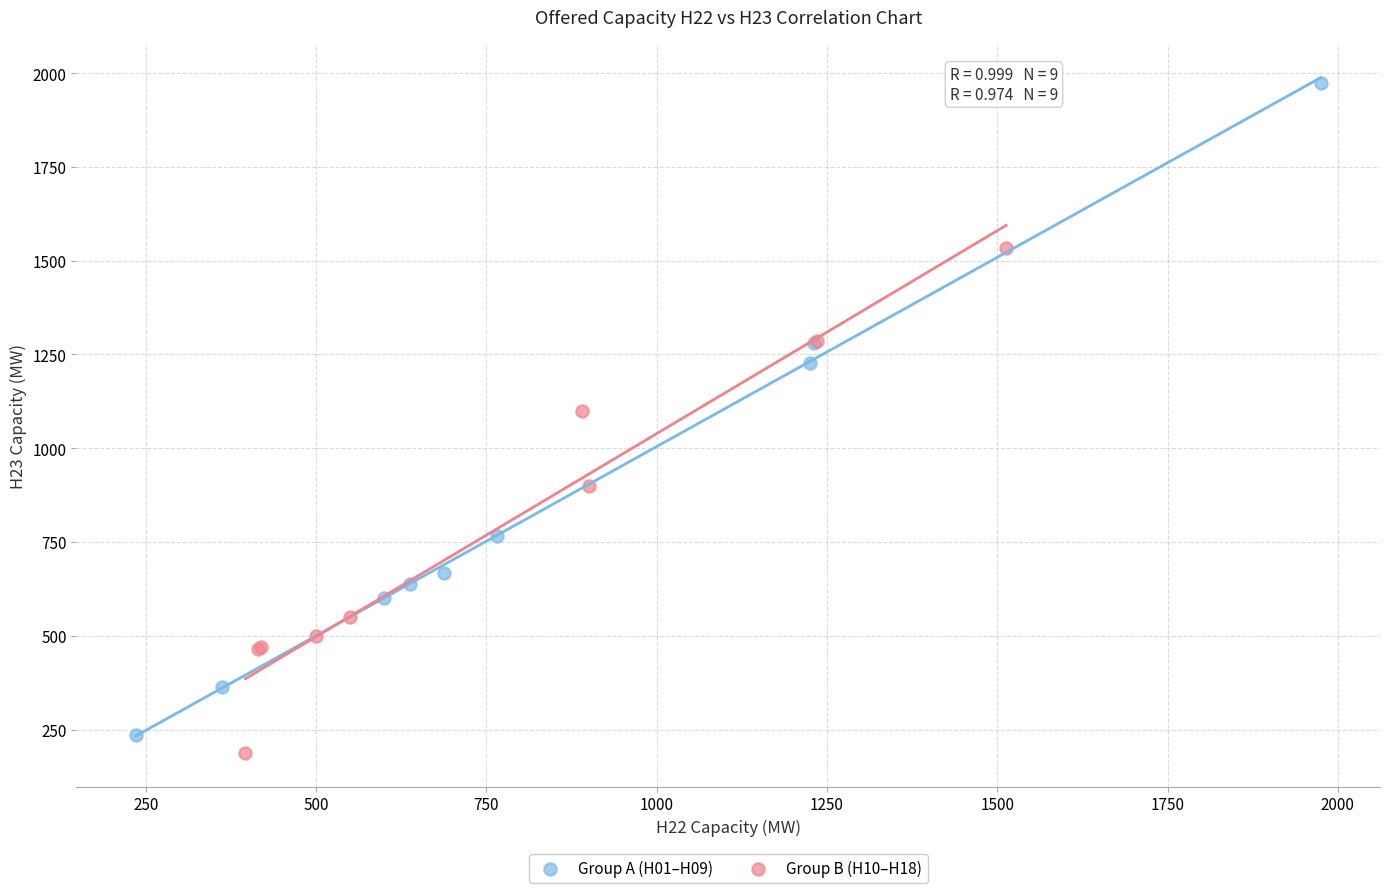

Which series has the widest spread of Y values?

Group A (H01–H09)